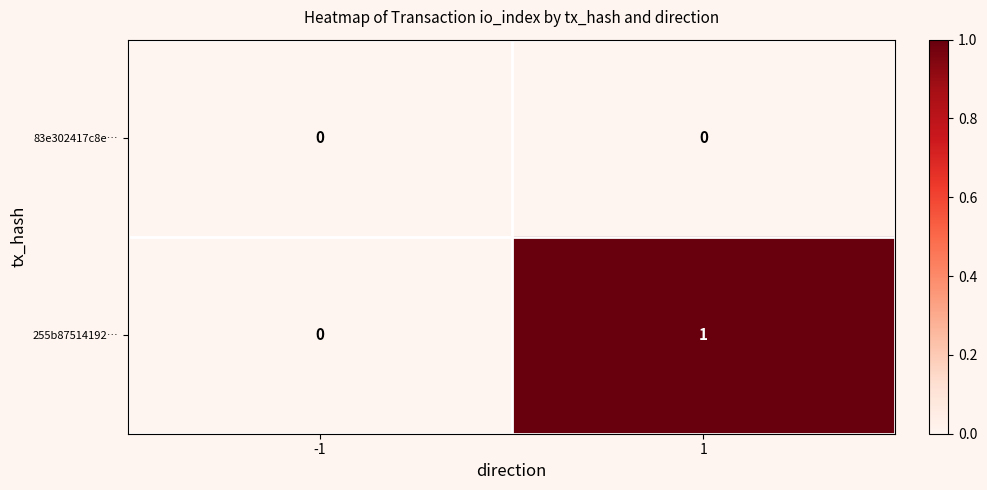

Which series has the widest spread of values?

255b87514192…